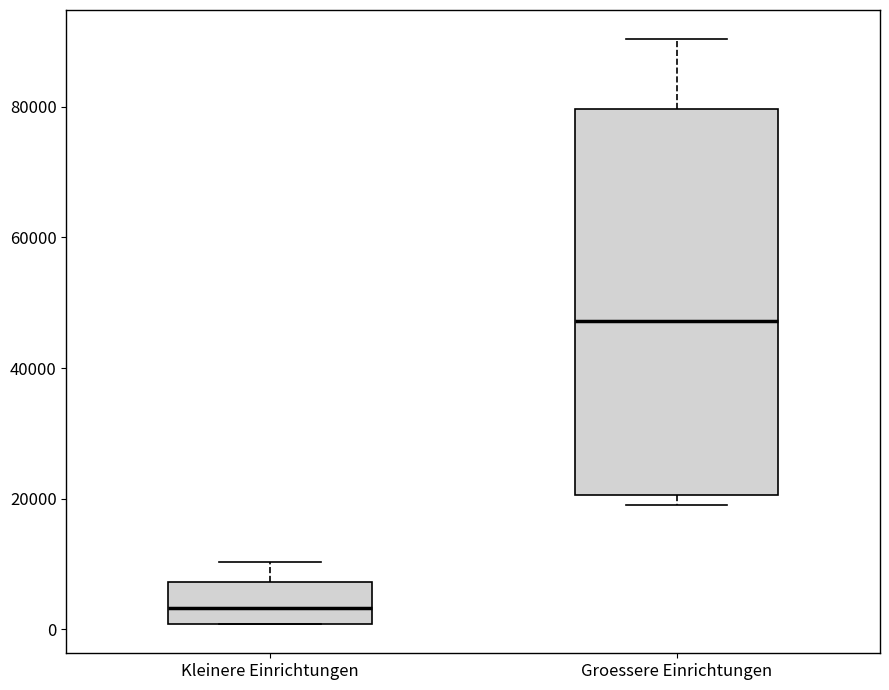

Which box has the lowest median line?

Kleinere Einrichtungen